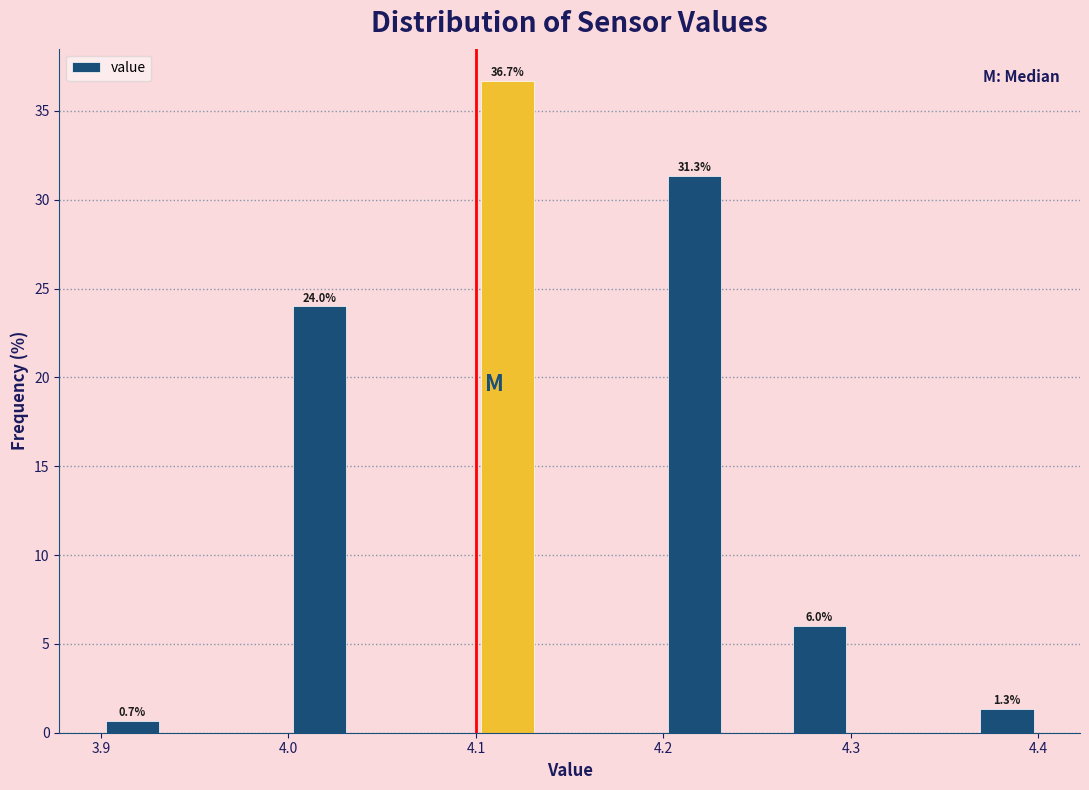

Around what value on the x-axis is the tallest bar? Give the approximate position of its centre, as read against the axis.

4.12